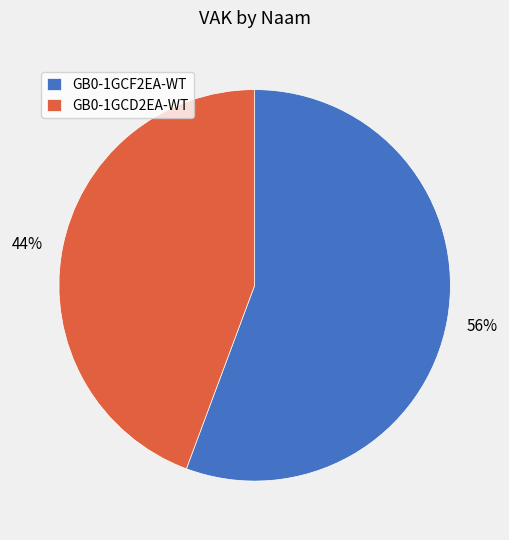

What is the ratio of the value at GB0-1GCD2EA-WT to the value at GB0-1GCF2EA-WT?

0.8